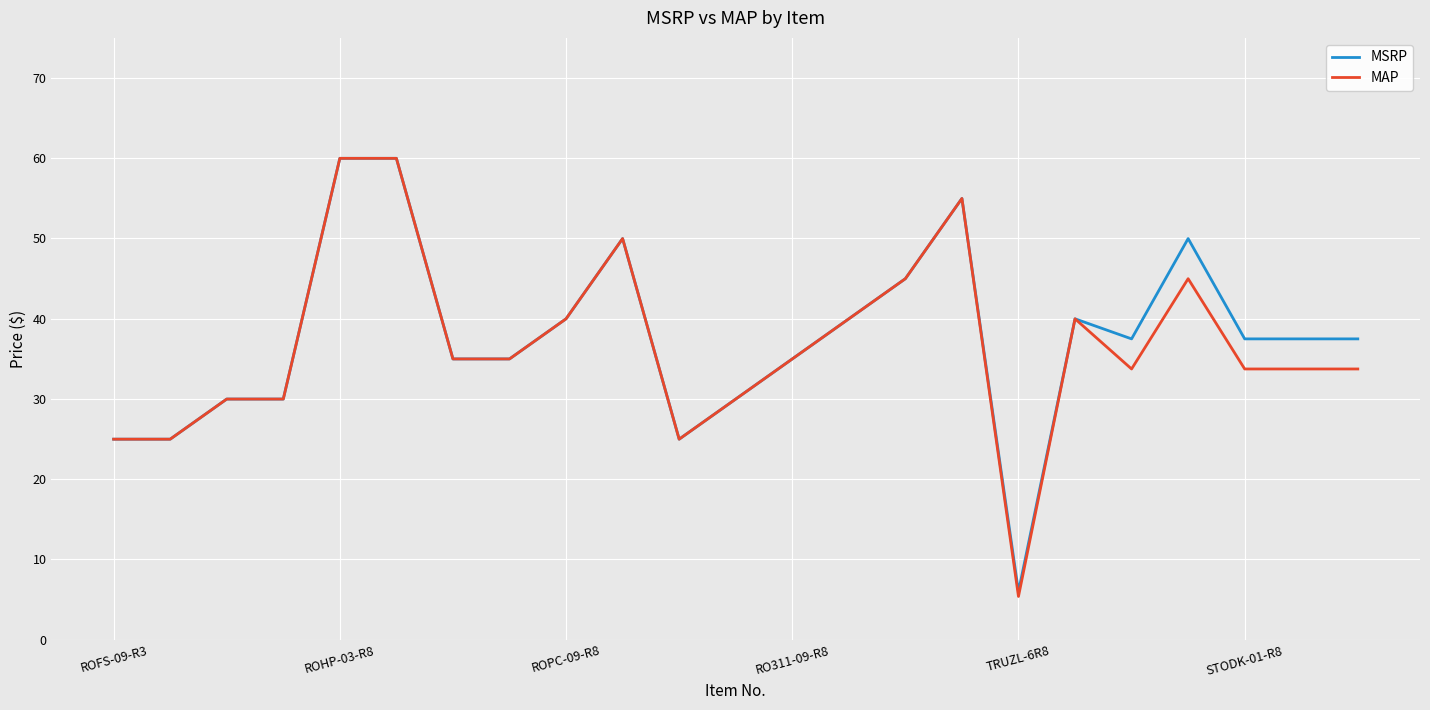

Which series has the widest spread of values?

MAP